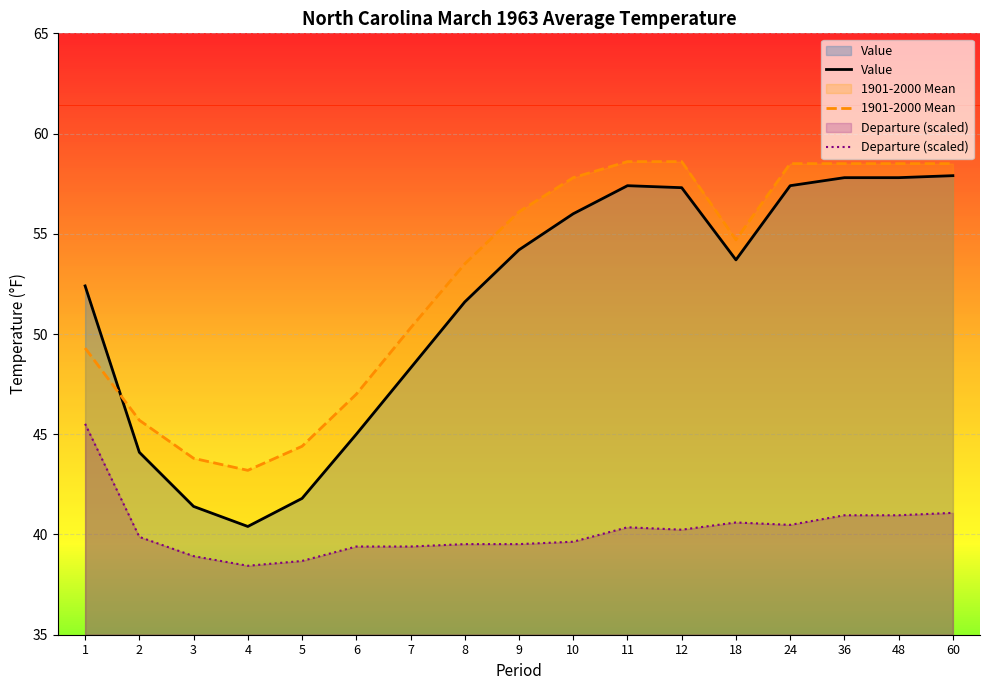

Between 7 and 5, which is larger?

7